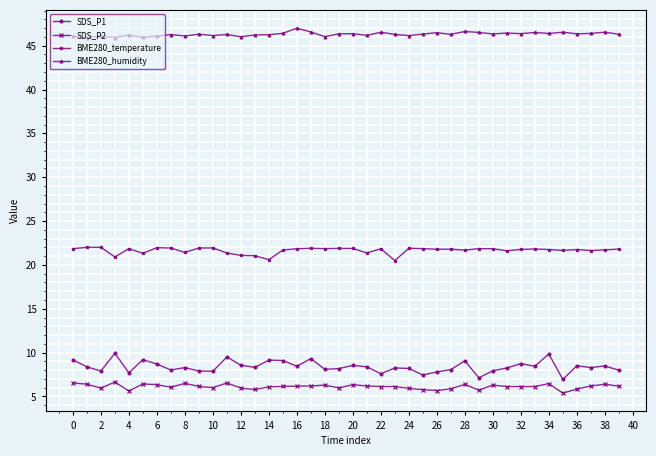

True or false: BME280_temperature and SDS_P1 intersect in this chart.

False